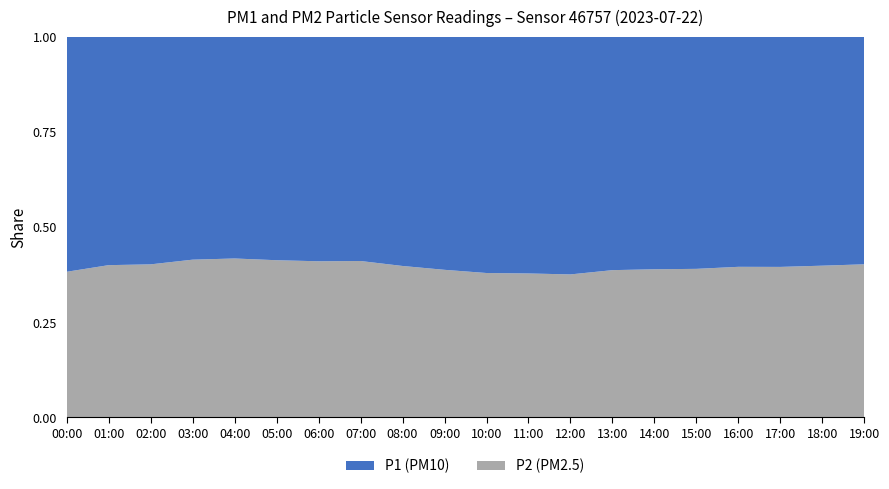

Reading right to left, extract all data points from this chart.

P1: 4.9	5.2	5.5	5.8	6.4	6.9	7.6	8.8	9.2	8.5	7.1	6.2	5.3	5.1	4.9	4.6	4.8	5.2	5.5	5.5
P2: 3.3	3.5	3.6	3.8	4.1	4.4	4.8	5.3	5.6	5.2	4.5	4.1	3.7	3.5	3.5	3.3	3.4	3.5	3.7	3.4